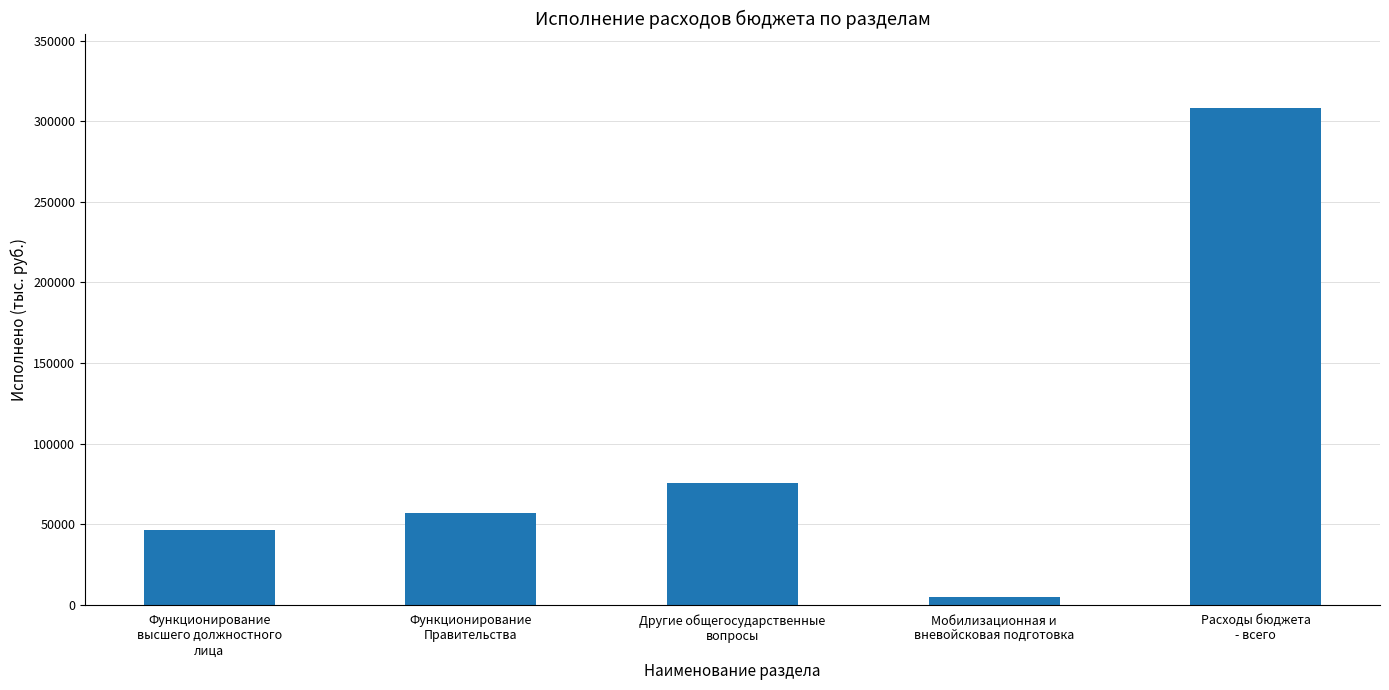

What is the approximate value at Расходы бюджета
- всего?

308089.4